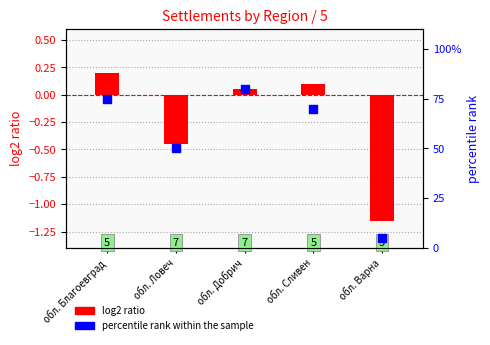

Which series contains the highest Y value?

percentile rank within the sample